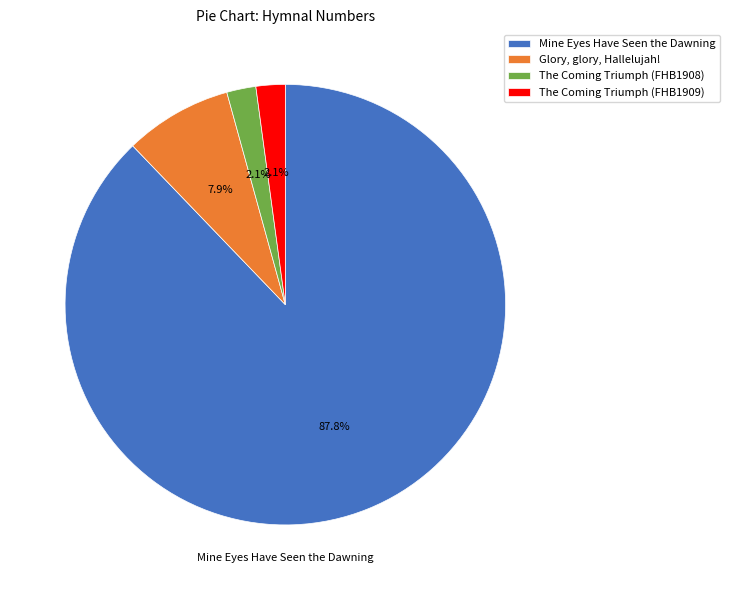

What is the ratio of the value at Mine Eyes Have Seen the Dawning to the value at Glory, glory, Hallelujah!?

11.1